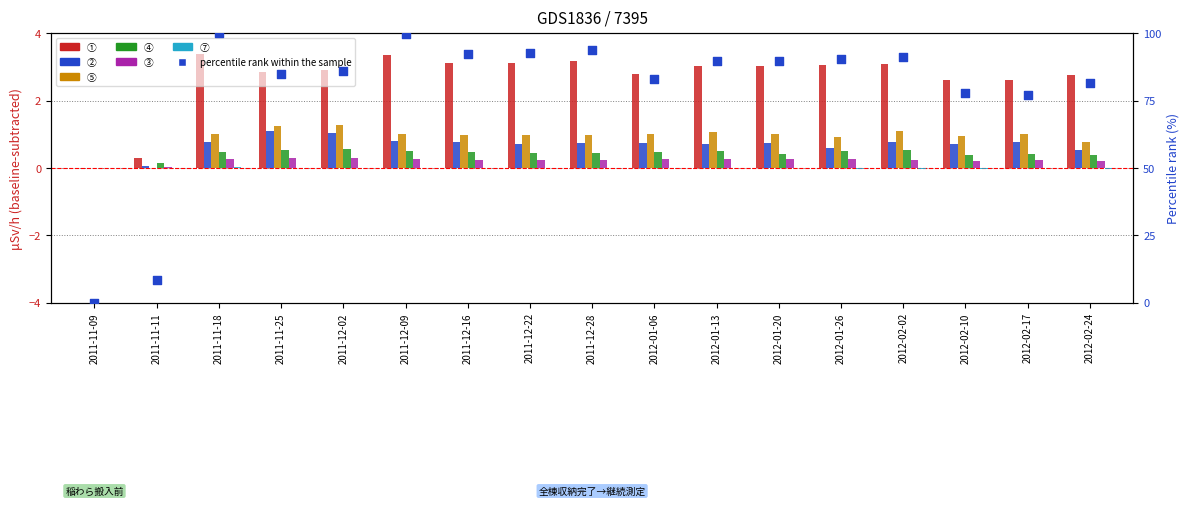

Which series contains the lowest Y value?

⑦